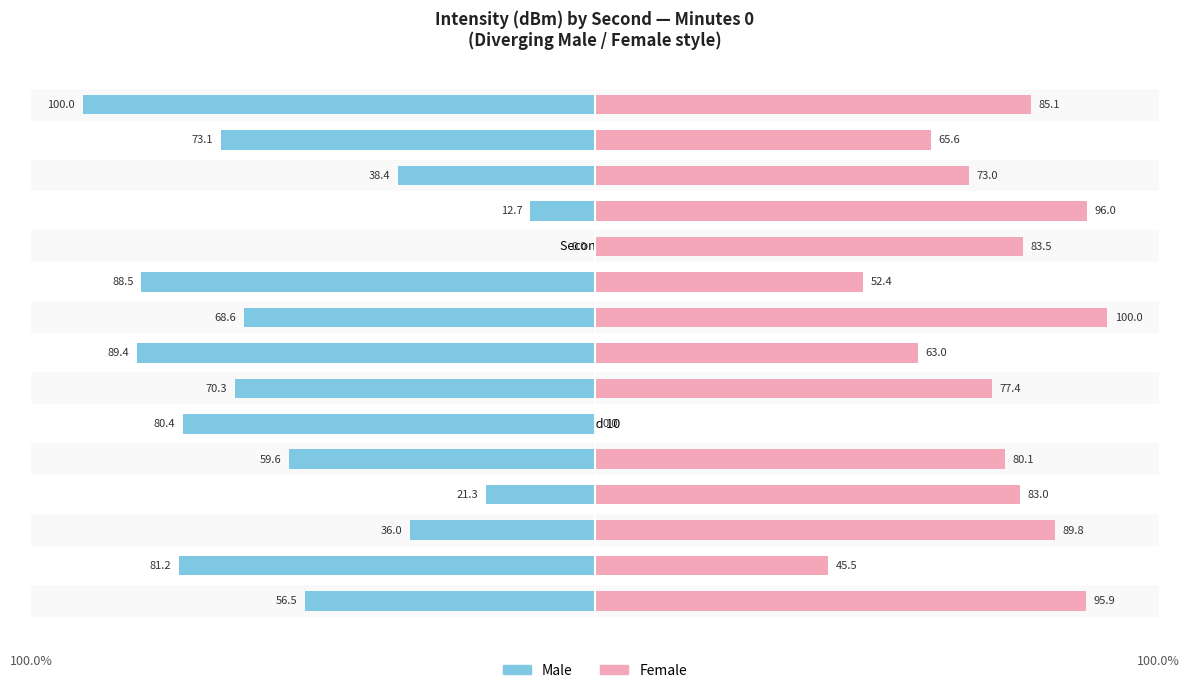

Is the value of Male at Second 10 greater than the value of Female at Second 18?

No